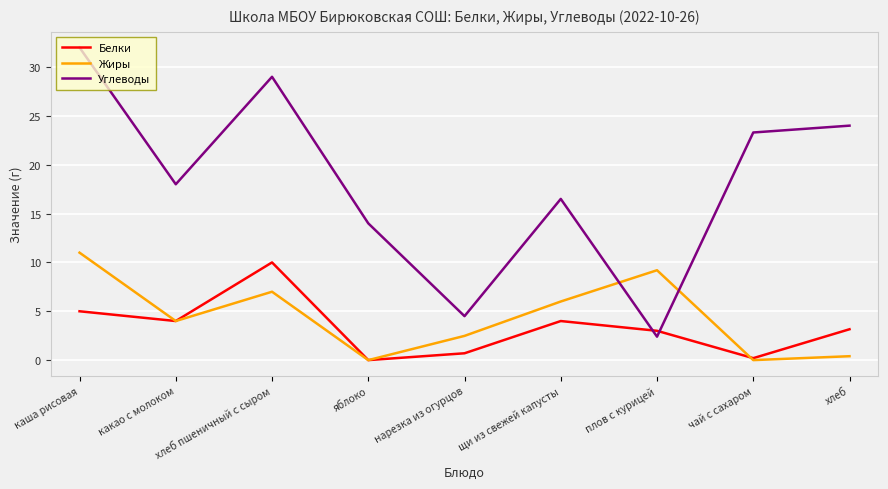

True or false: Углеводы has more than 1 interior local peaks.

True